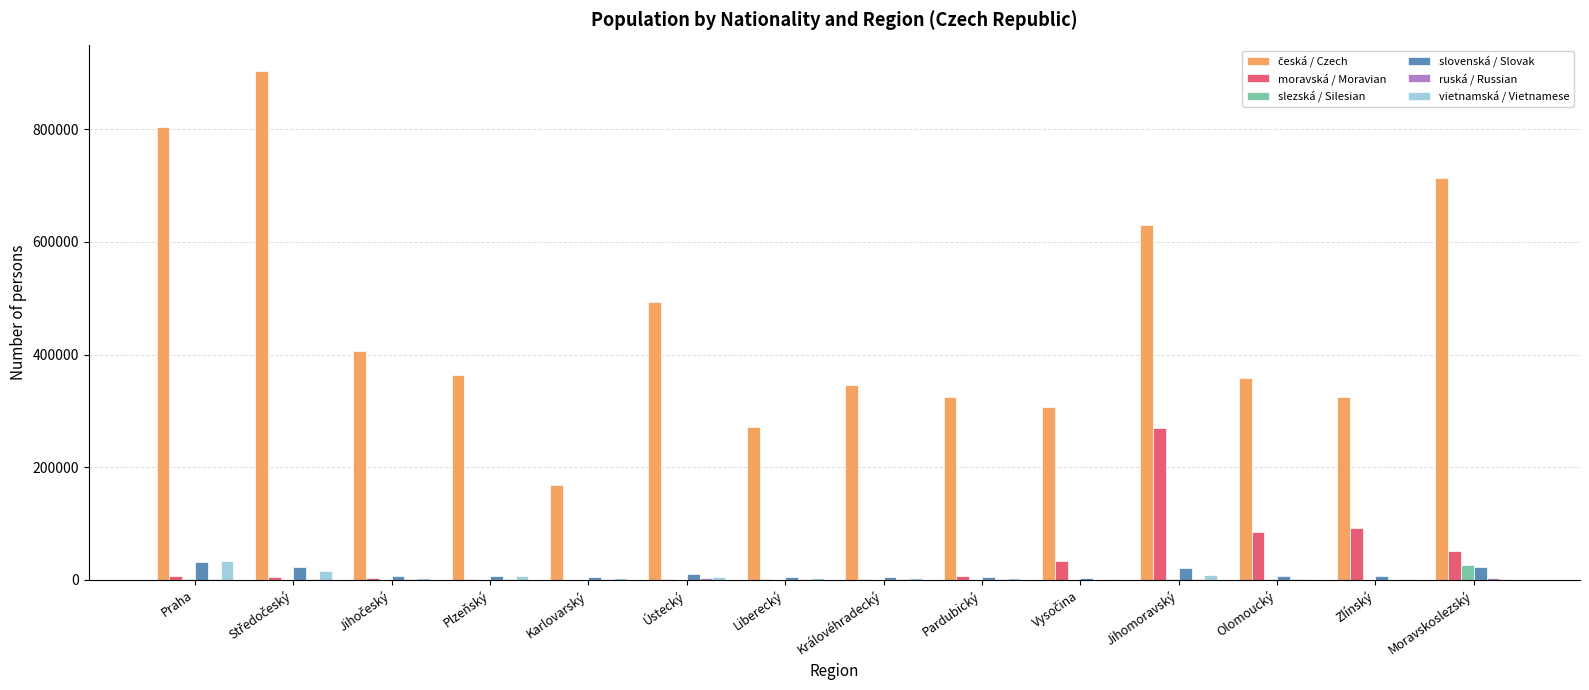

Is it true that slezská / Silesian equals 75 at Plzeňský?

True